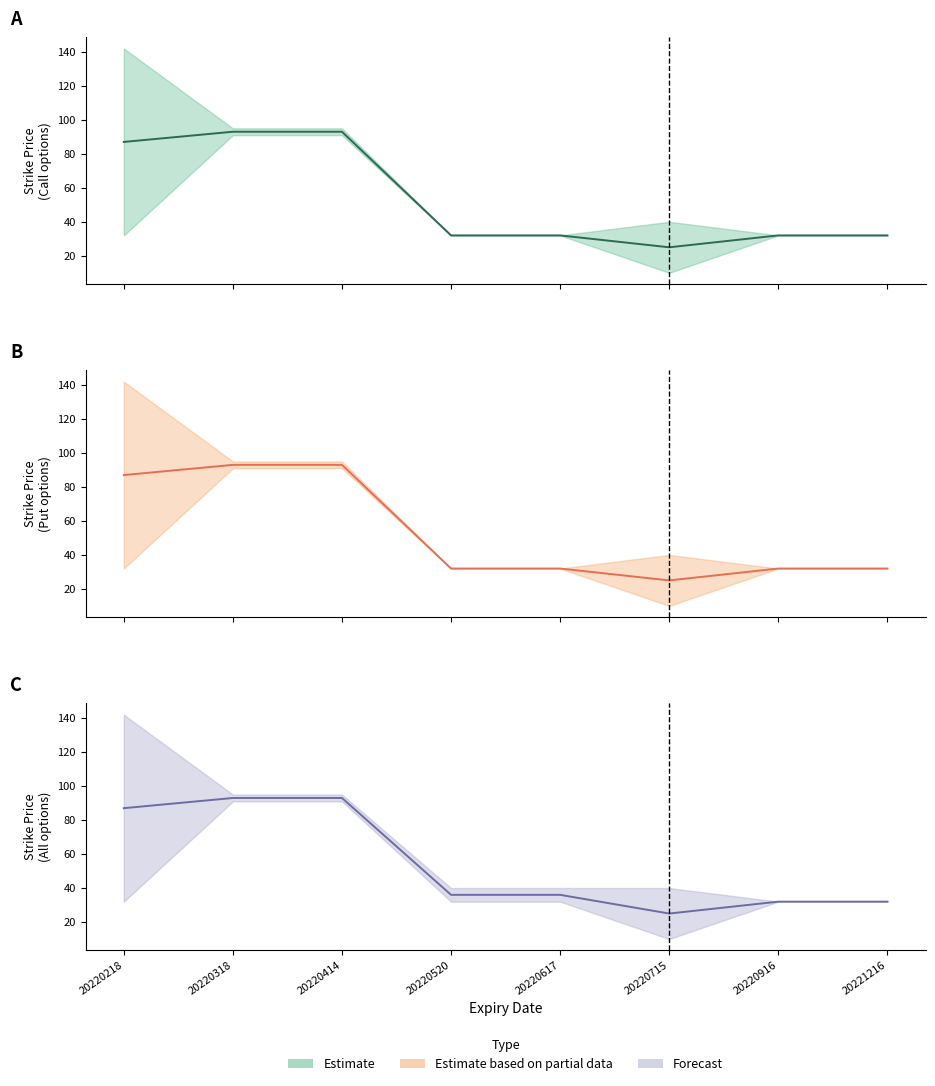

At which category does the chart reach its minimum across all series?

20220715